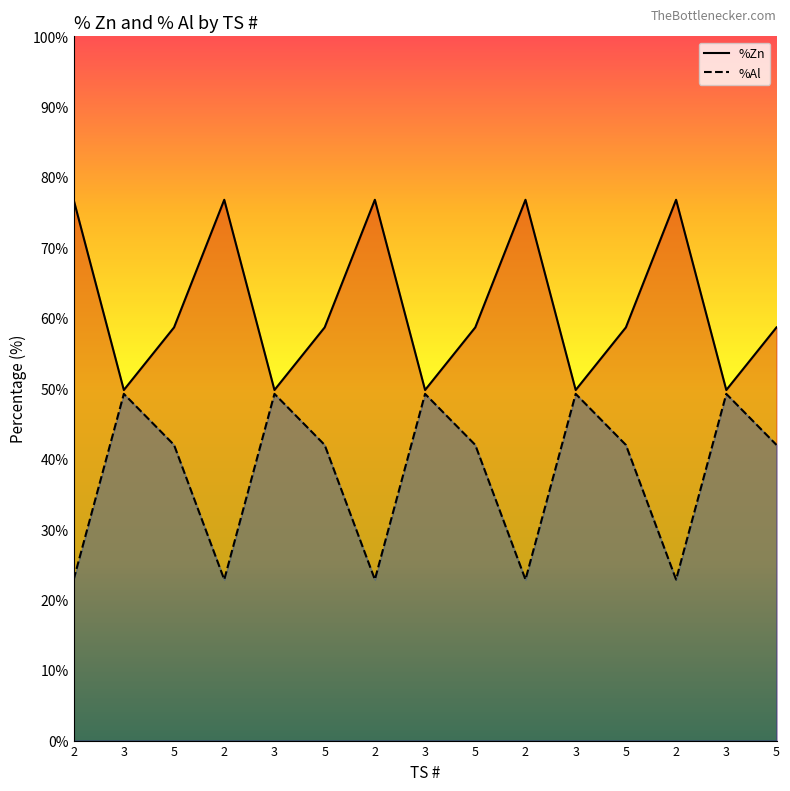

What is the sum of all %Zn values?

926.2